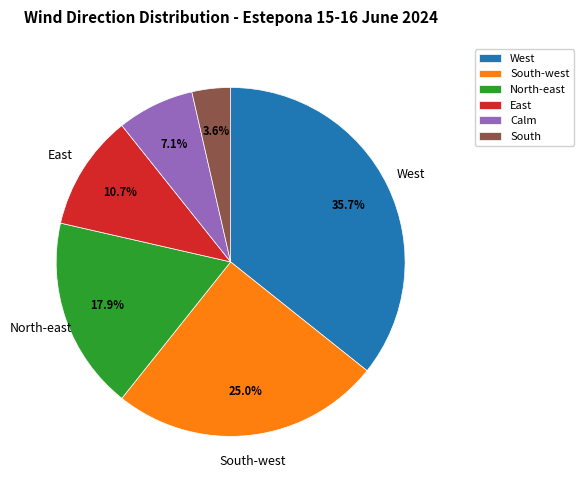

Is there any slice that represents more than half of the pie?

No